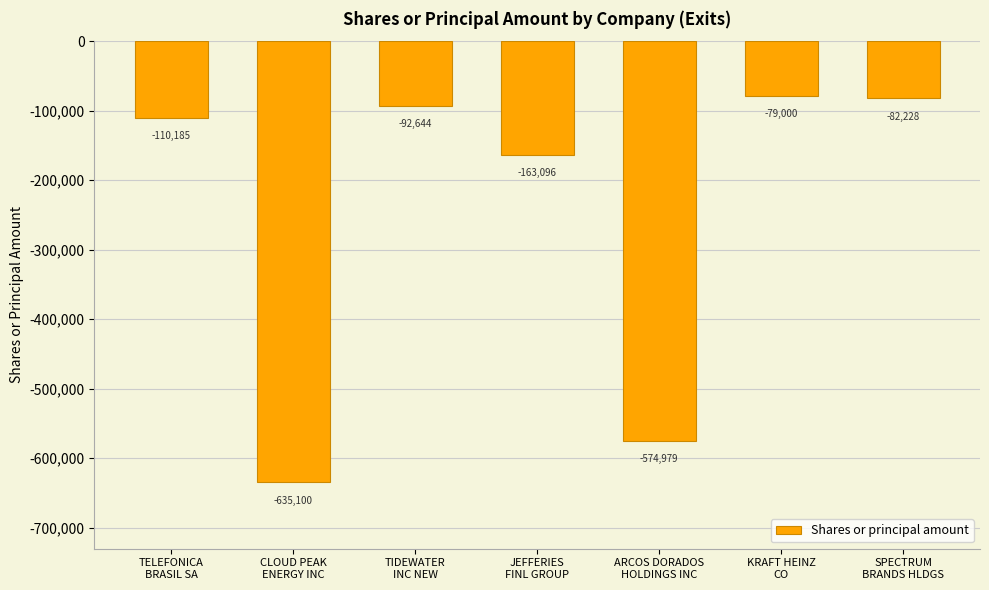

What is the change in value from TELEFONICA
BRASIL SA to ARCOS DORADOS
HOLDINGS INC?

-464794